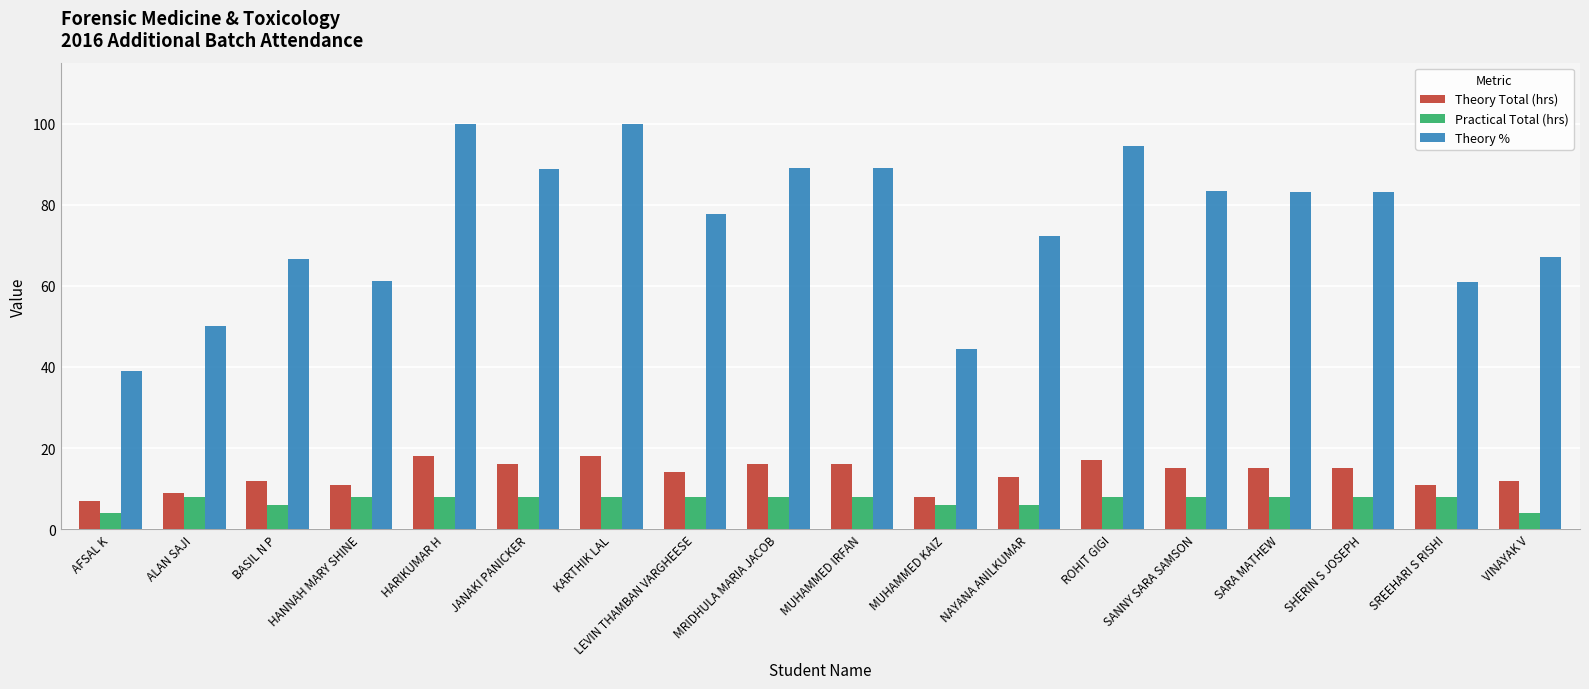

What is the approximate value of Theory % at BASIL N P?

66.7